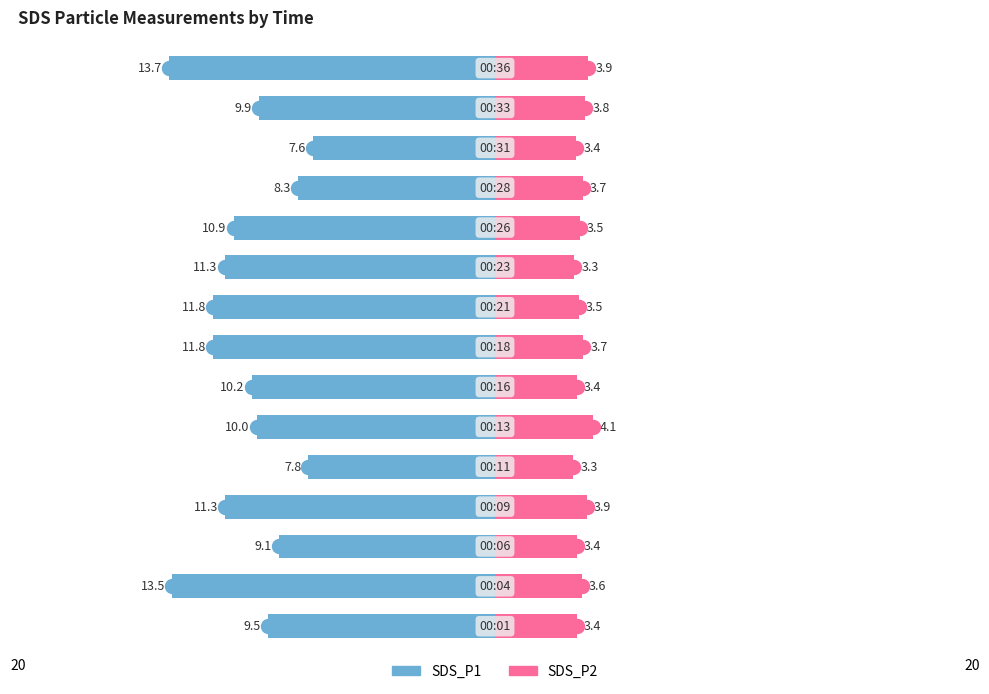

True or false: SDS_P1 has a value of -6.0 at 6.

False